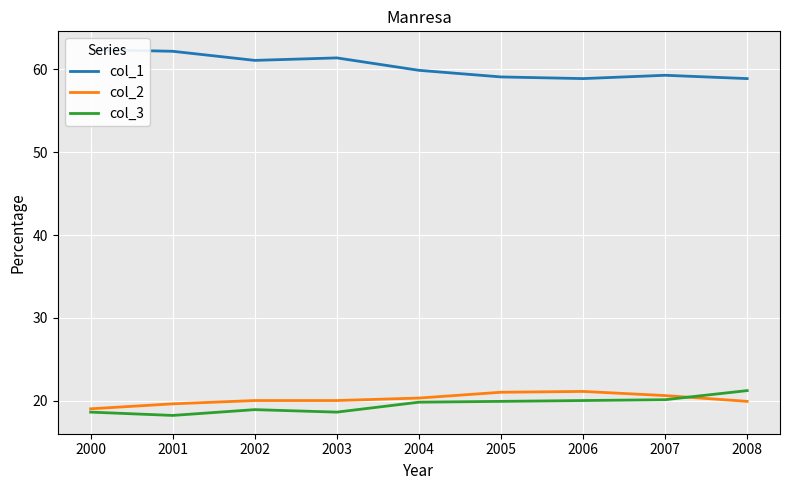

The value of col_3 at 2000 is 18.6. True or false?

True